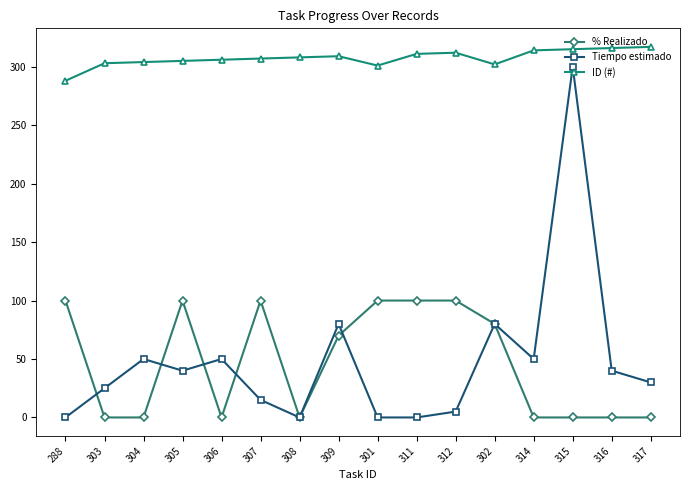

At which label does % Realizado first exceed 70?

288